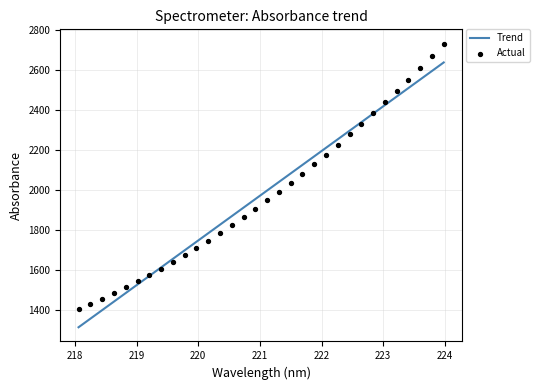

What is the highest value of the Trend series?

2639.2